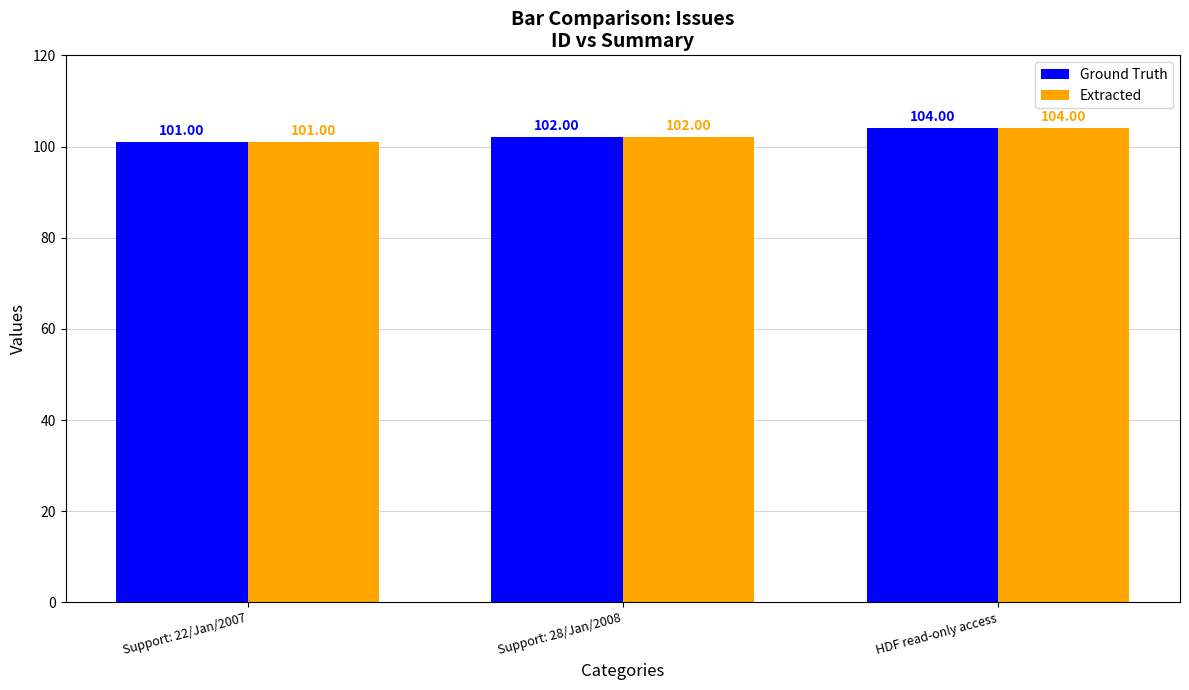

What is the label of the 3rd bar from the left?

HDF read-only access